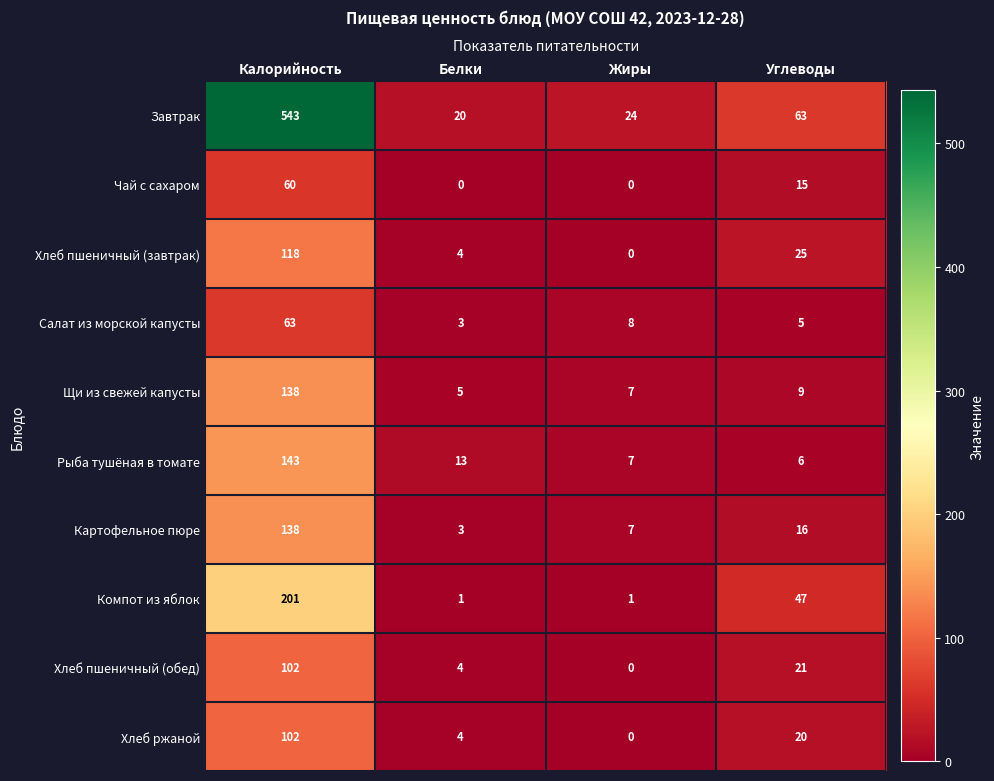

What is the maximum value shown in the chart?

543